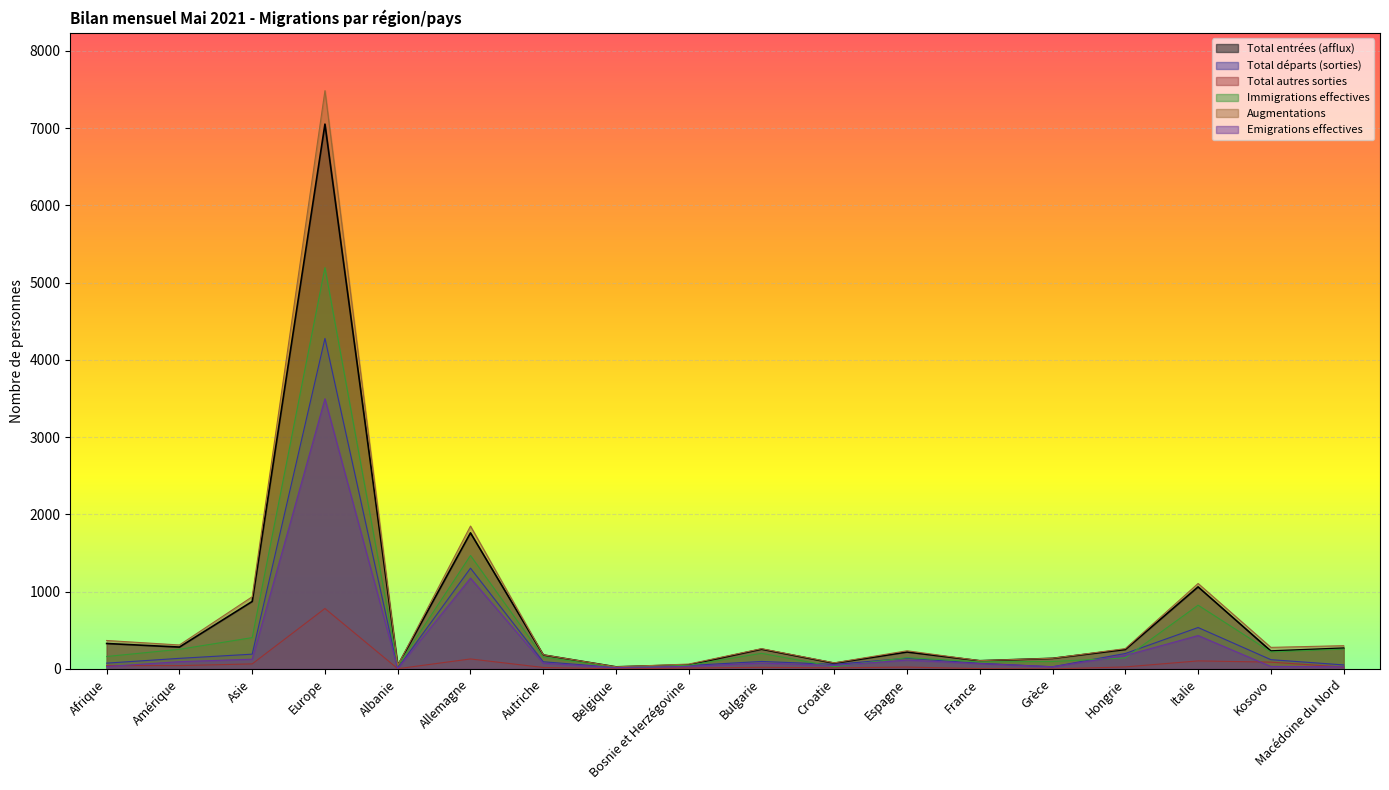

At which category is the sum across all series the highest?

Europe